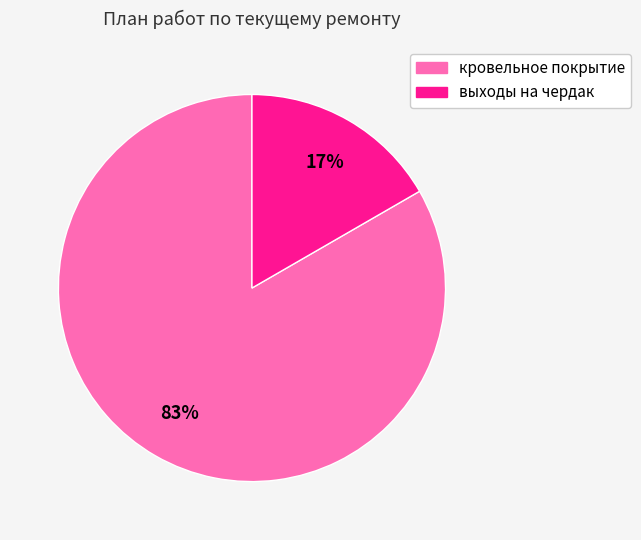

What percentage is the выходы на чердак slice, to the nearest percent?

17%